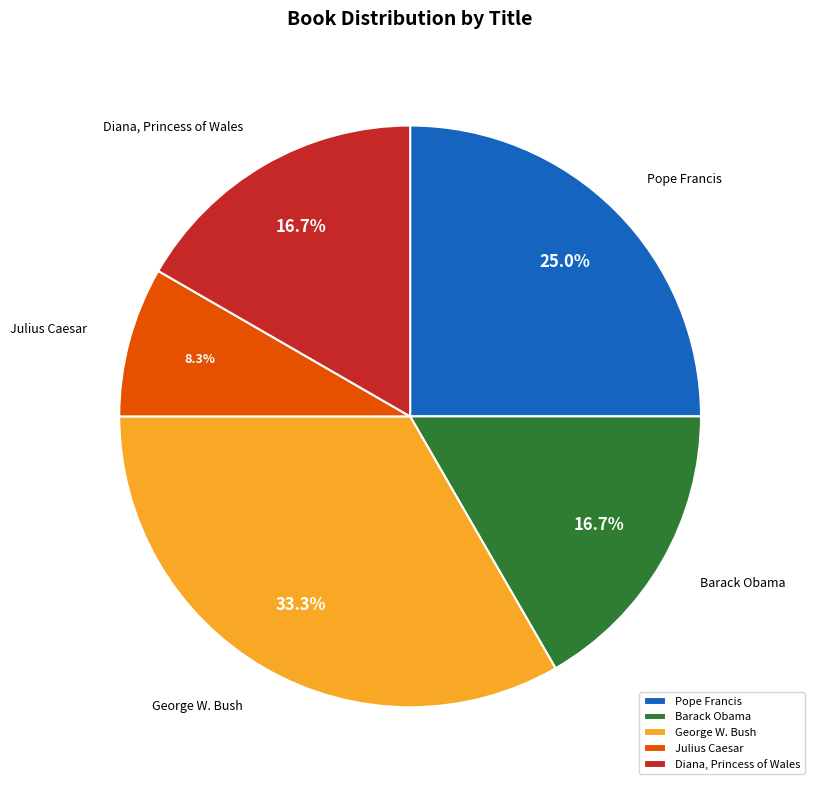

What portion of the pie excludes Julius Caesar?

91.7%